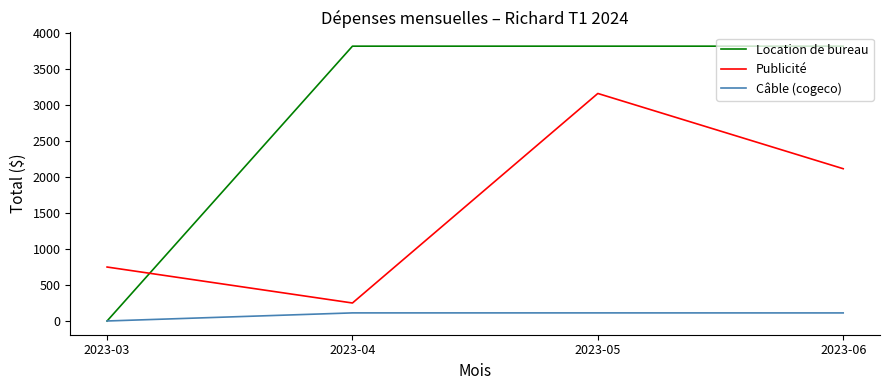

List the series in order of their overall mean, highest first.

Location de bureau, Publicité, Câble (cogeco)